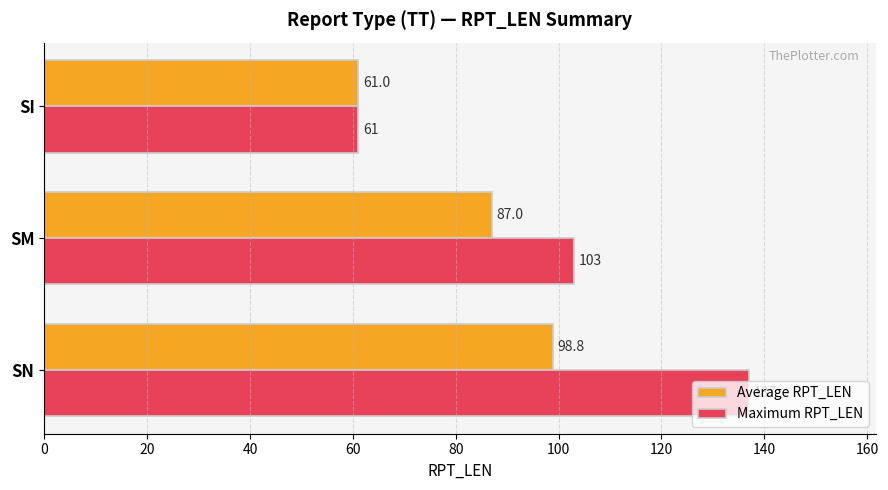

Which series has the largest range (max minus min)?

Maximum RPT_LEN